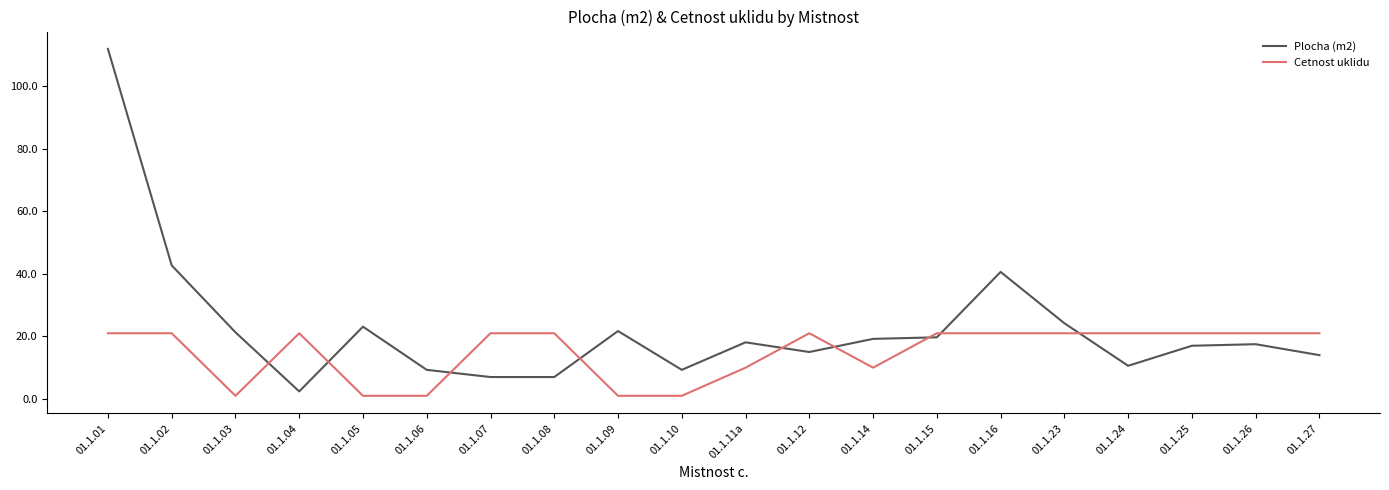

The value of Cetnost uklidu at 01.1.09 is 1.0. True or false?

True